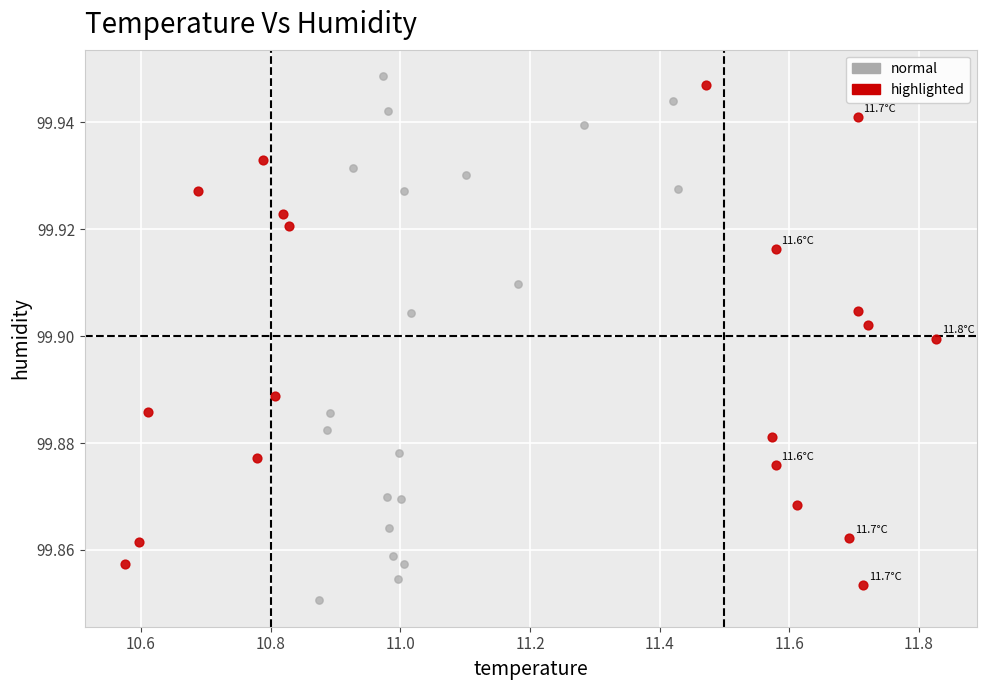

Which series has the largest Y range (max minus min)?

normal